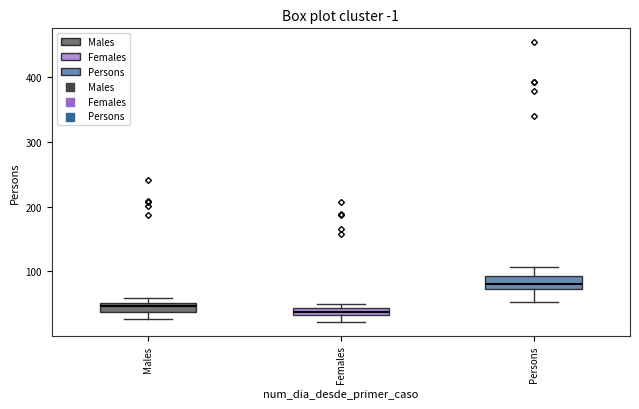

Where does the lower whisker of the box for Males end on the y-axis? The values are not printed on the chart, so give them approximately, as read against the axis.

30